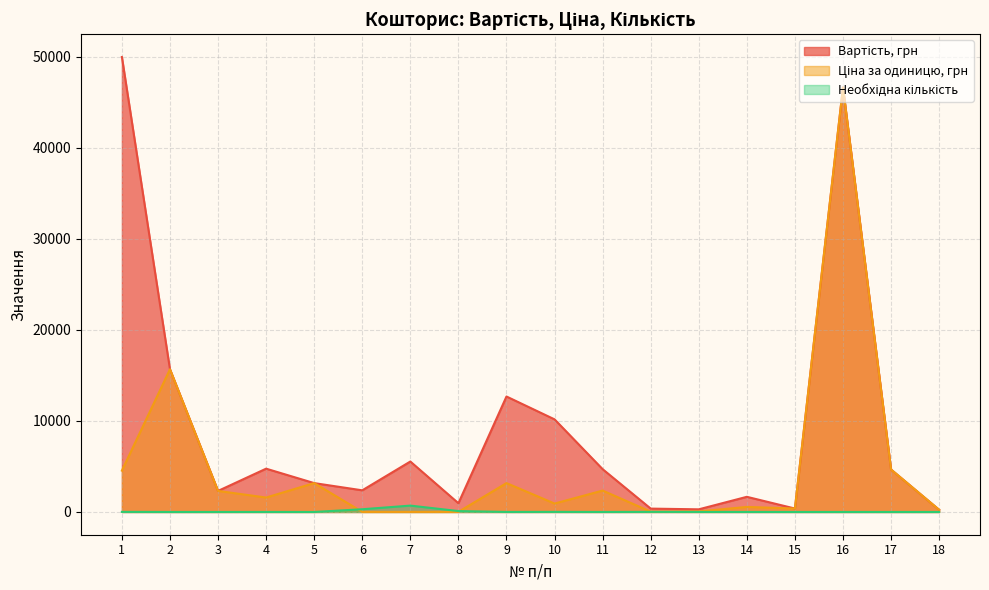

Reading left to right, list all the values displayed in this chart.

Вартість, грн: 49991.6	15680.0	2313.0	4757.8	3171.8	2379.0	5544.0	963.0	12687.4	10176.3	4704.0	369.6	290.8	1665.6	377.6	46643.0	4664.0	240.0
Ціна за одиницю, грн: 4544.7	15680.0	2313.0	1585.9	3171.8	7.9	7.9	9.6	3171.8	925.1	2352.0	33.6	58.1	555.2	377.6	46643.0	4664.0	240.0
Необхідна кількість: 11.0	1.0	1.0	3.0	1.0	300.0	700.0	100.0	4.0	11.0	2.0	11.0	5.0	3.0	1.0	1.0	1.0	1.0